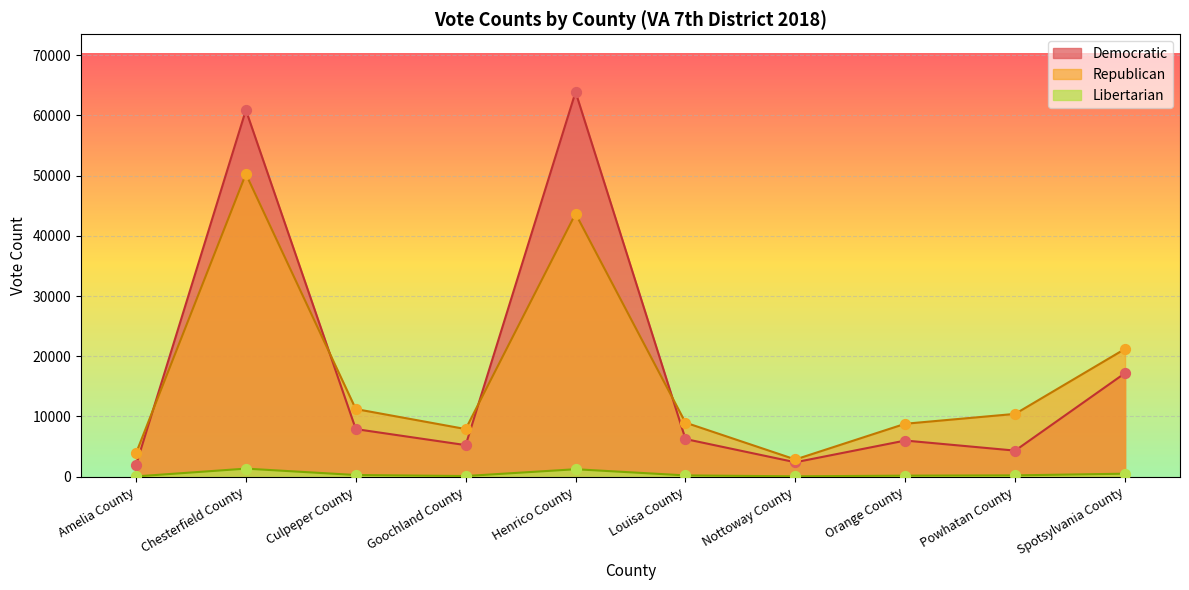

Which series has the widest spread of Y values?

Democratic